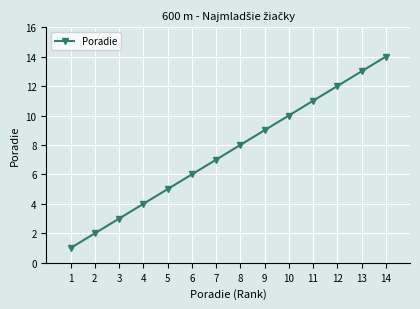

Is it true that the value at 10 is 10?

True